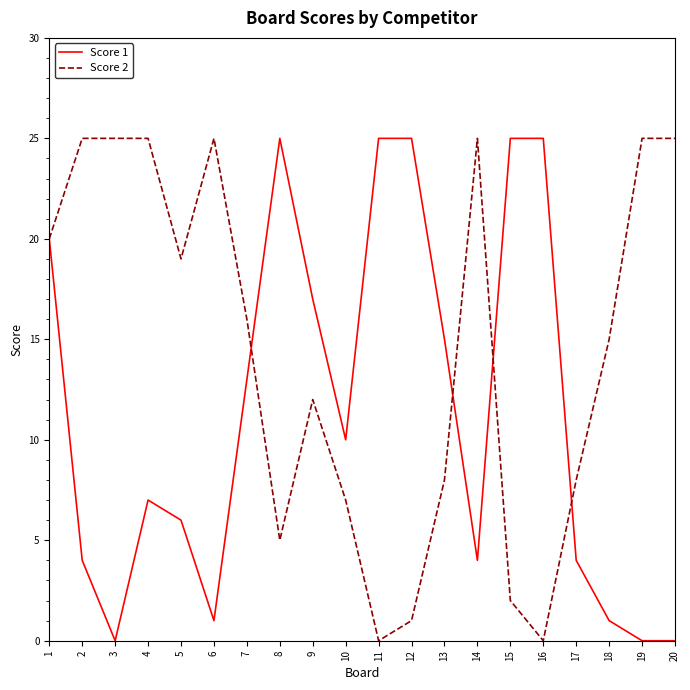

What is the maximum value for Score 1?

25